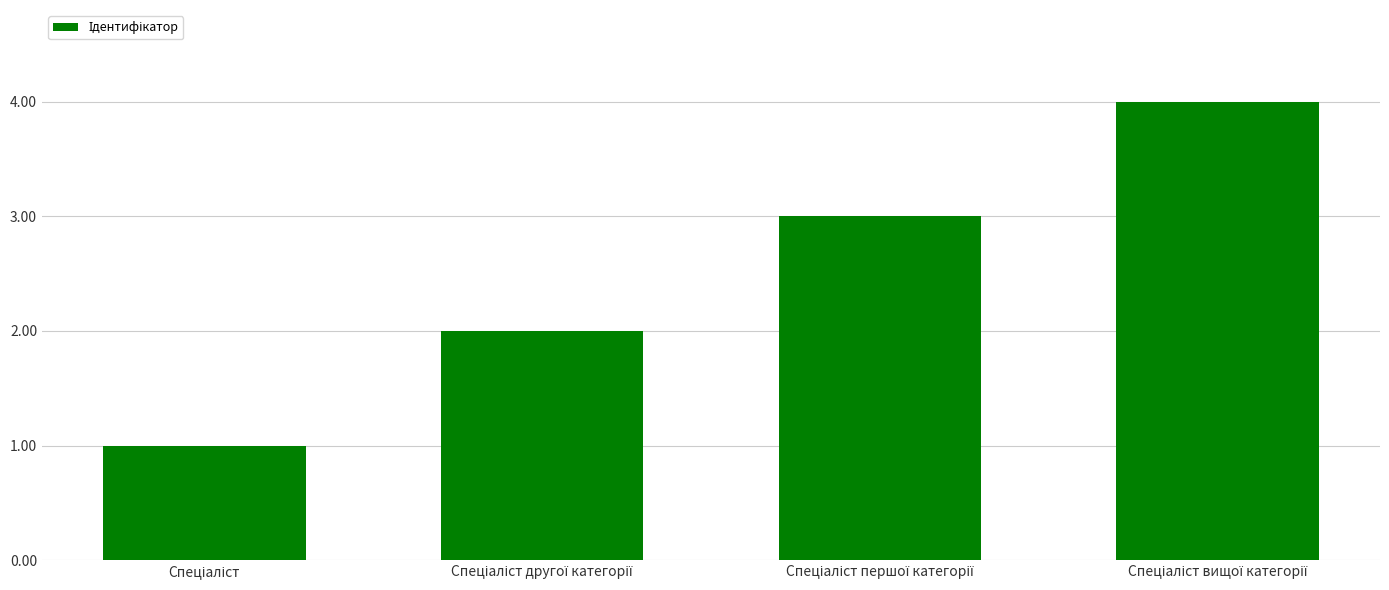

How many values are between 2 and 4?

3